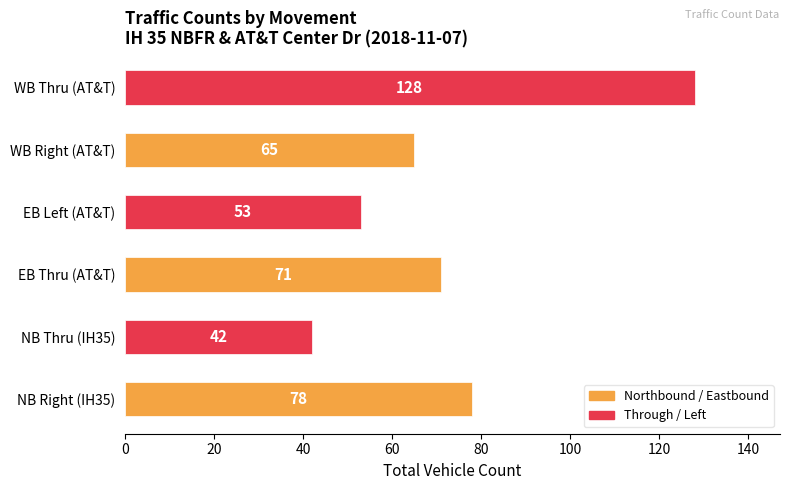

Which has a higher value, WB Thru (AT&T) or NB Thru (IH35)?

WB Thru (AT&T)